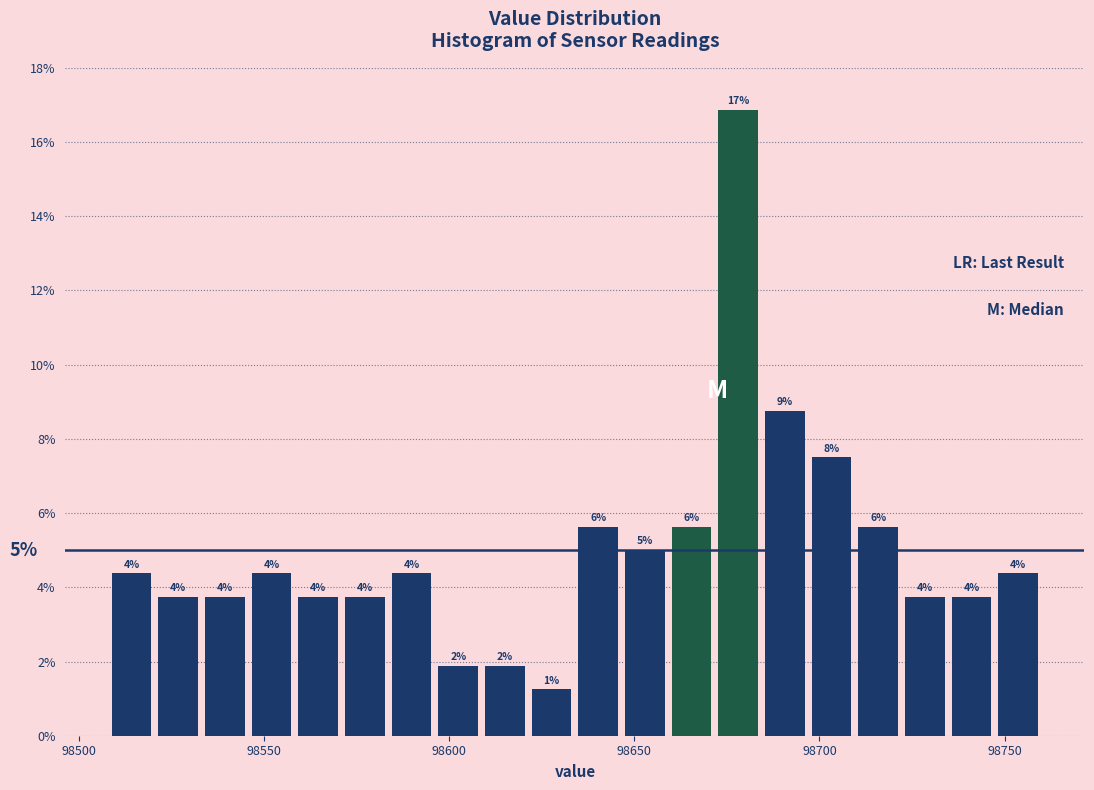

Around what value on the x-axis is the tallest bar? Give the approximate position of its centre, as read against the axis.

98680